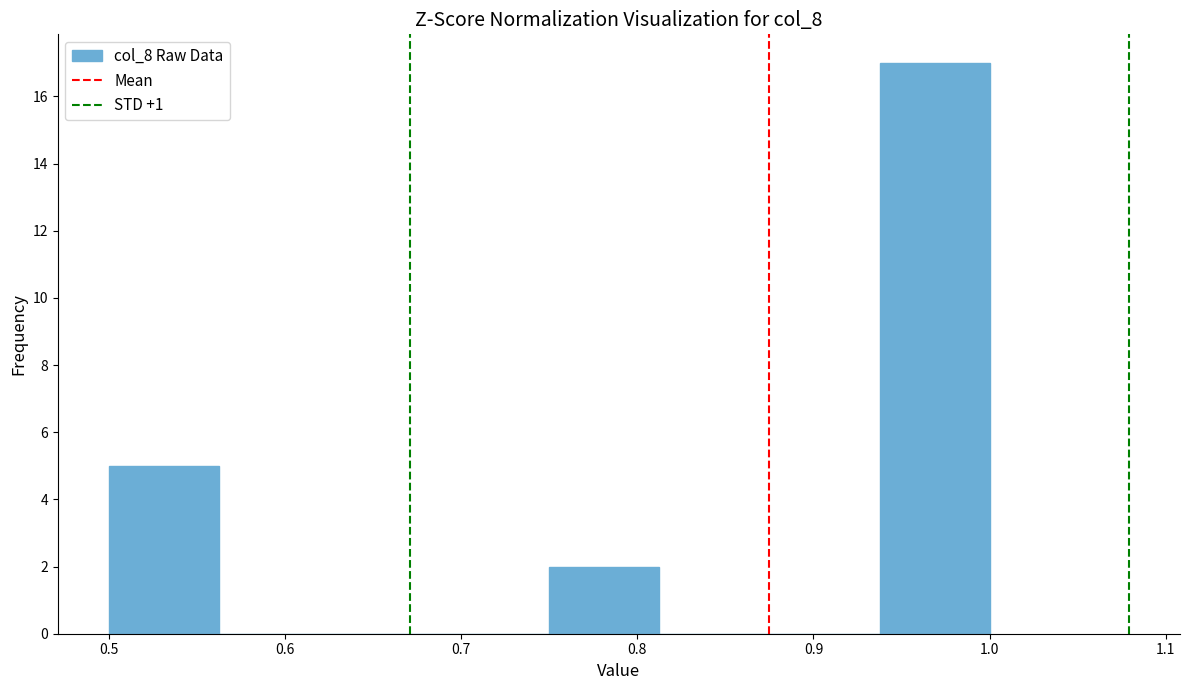

Over which range of the x-axis is the bar tallest?

0.94 to 1.00